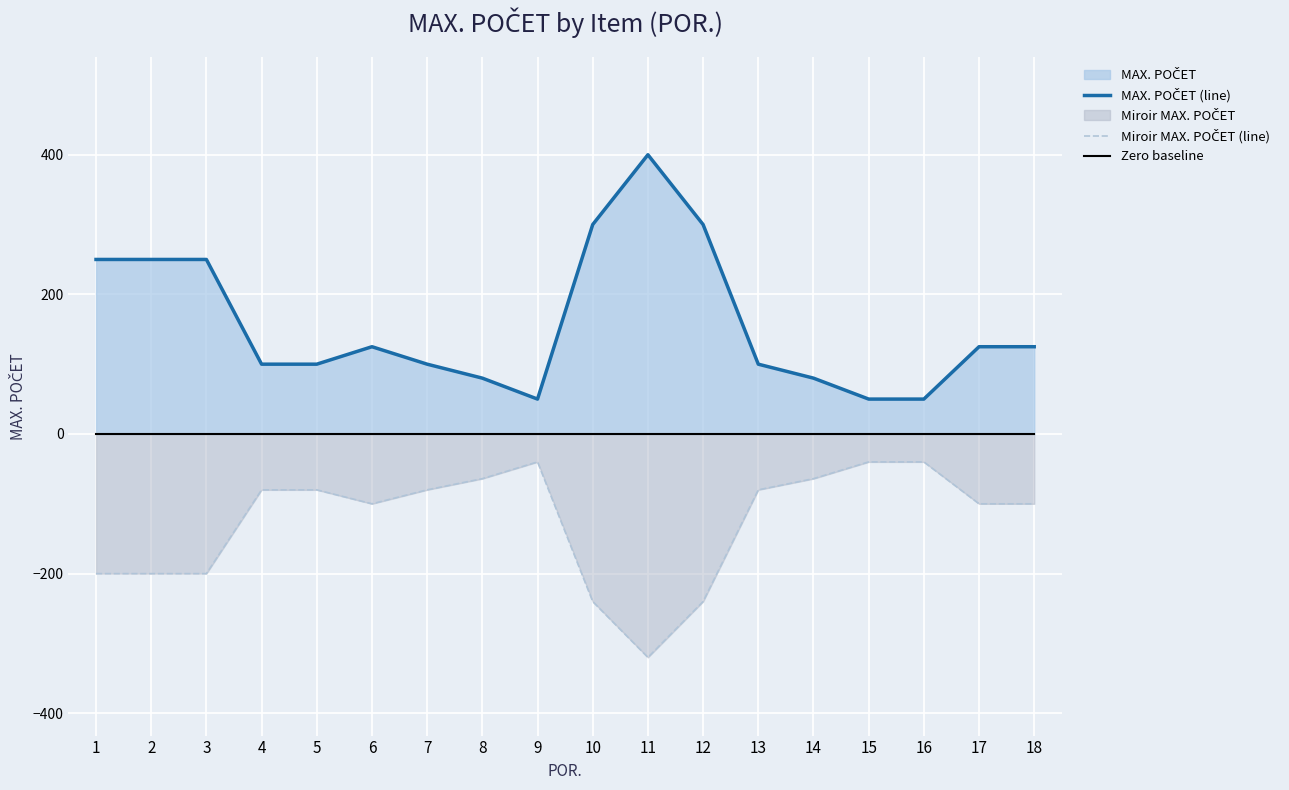

True or false: Miroir MAX. POČET (line) and Zero baseline cross at least once.

False